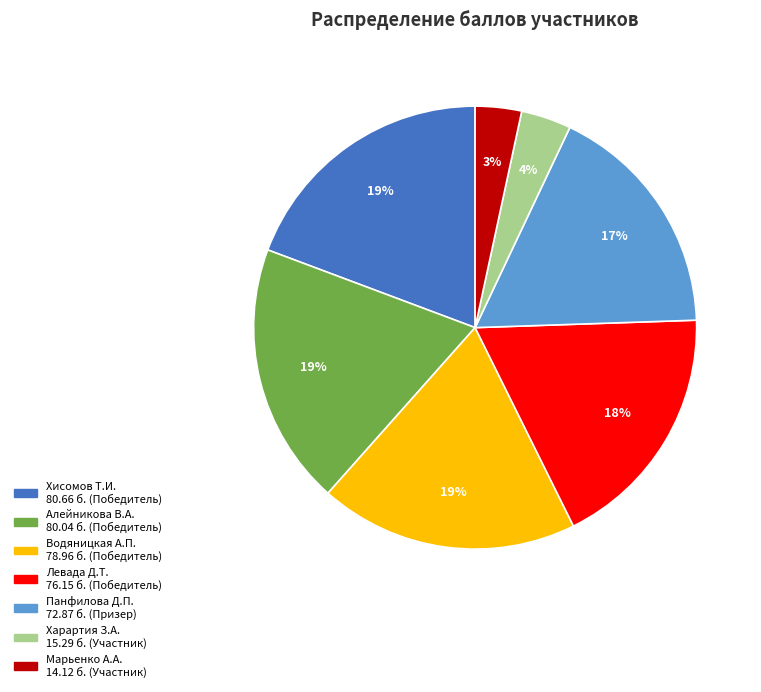

Is there any slice that represents more than half of the pie?

No